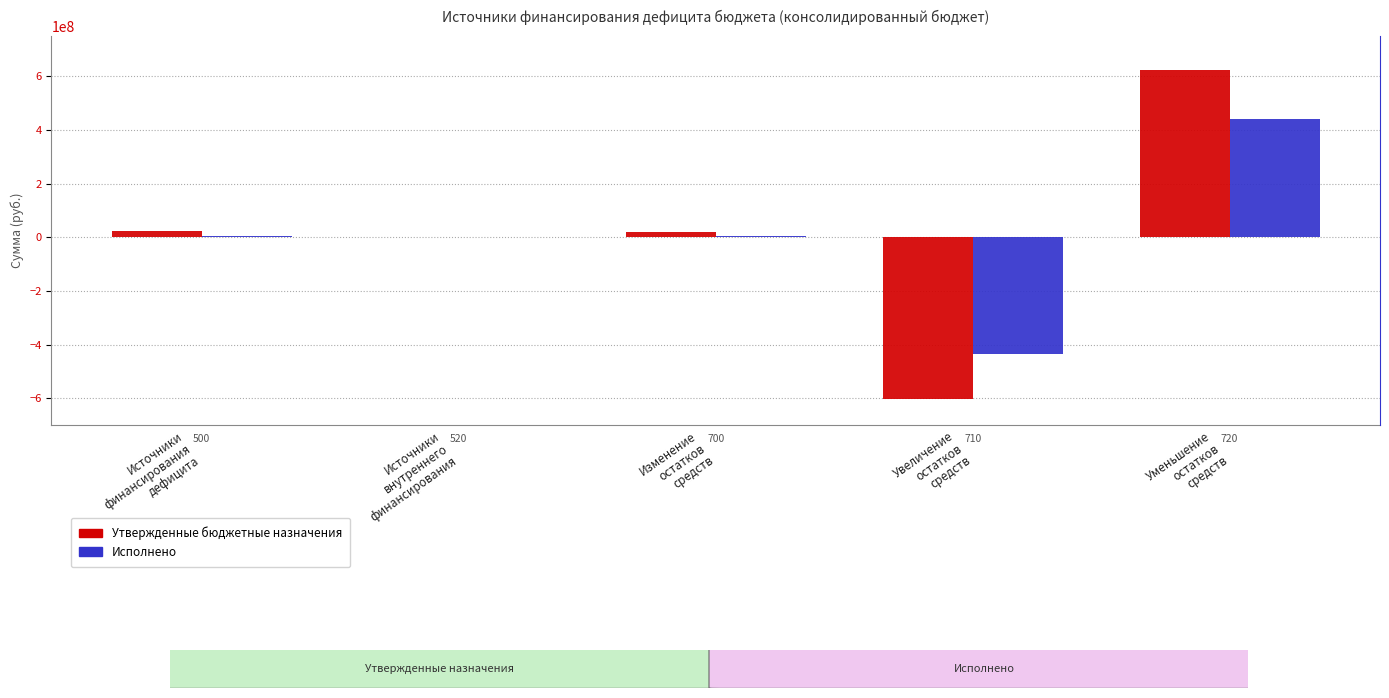

The value of Исполнено at Увеличение
остатков
средств is -435253409.2. True or false?

True